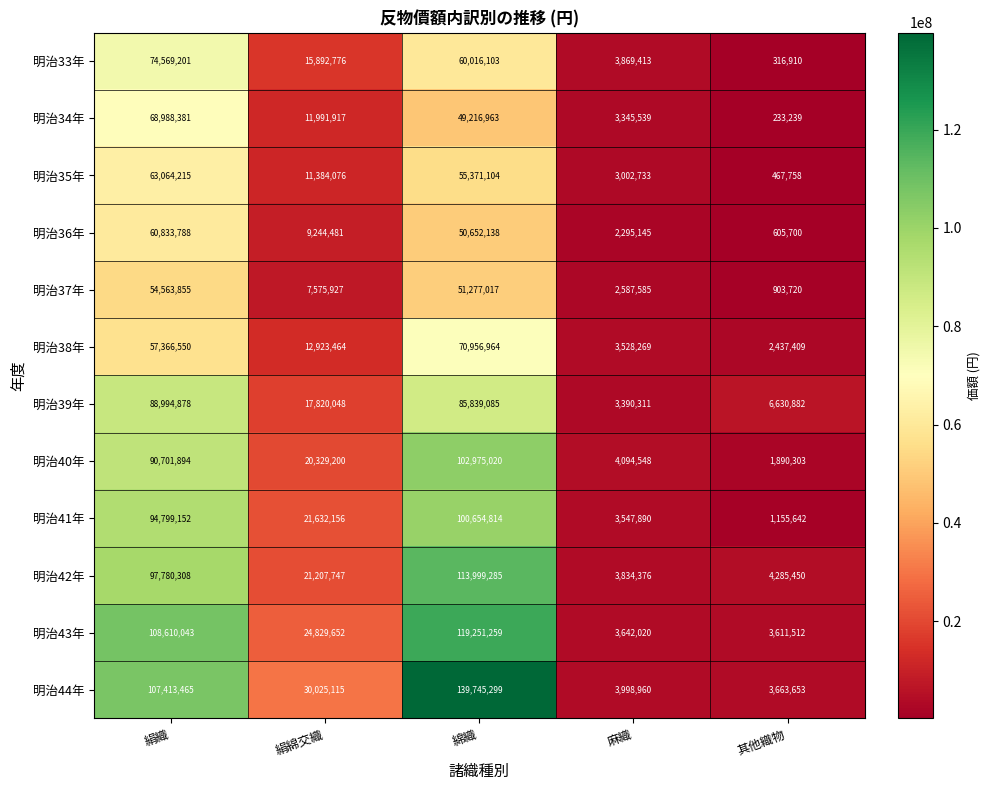

Which series has the largest total across all categories?

明治44年